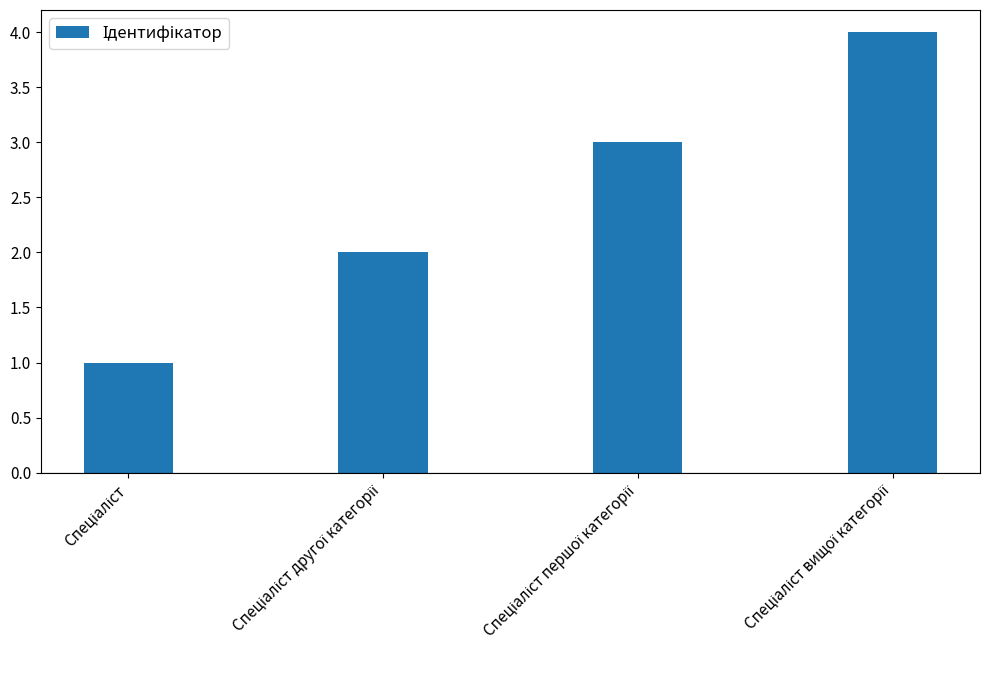

Are the bars grouped side by side (vs. stacked)?

No